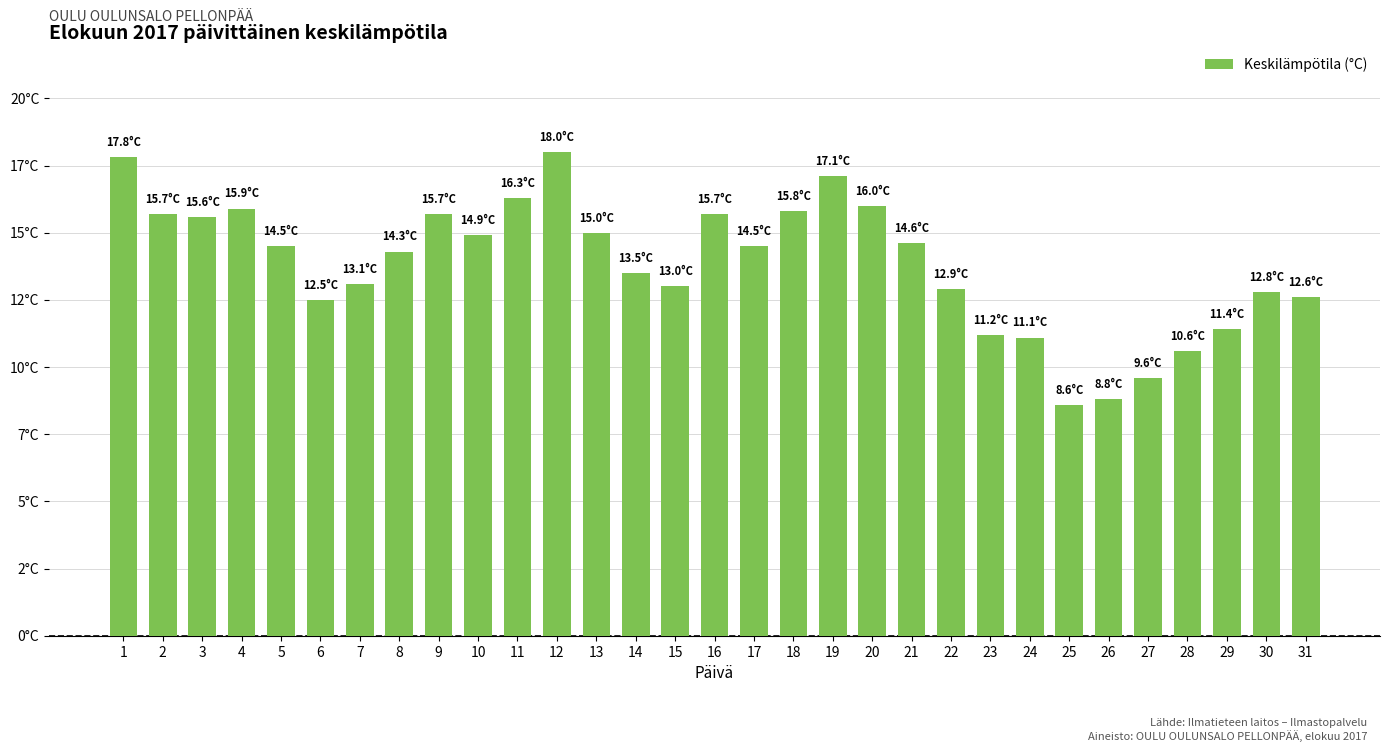

Reading right to left, extract all data points from this chart.

31=12.6	30=12.8	29=11.4	28=10.6	27=9.6	26=8.8	25=8.6	24=11.1	23=11.2	22=12.9	21=14.6	20=16.0	19=17.1	18=15.8	17=14.5	16=15.7	15=13.0	14=13.5	13=15.0	12=18.0	11=16.3	10=14.9	9=15.7	8=14.3	7=13.1	6=12.5	5=14.5	4=15.9	3=15.6	2=15.7	1=17.8